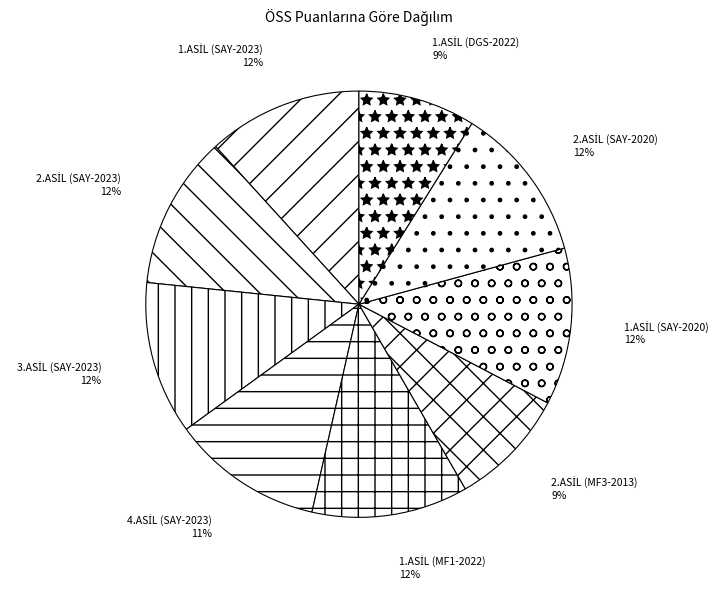

To the nearest percent, what is the difference between the largest and smallest slice percentages?

3%